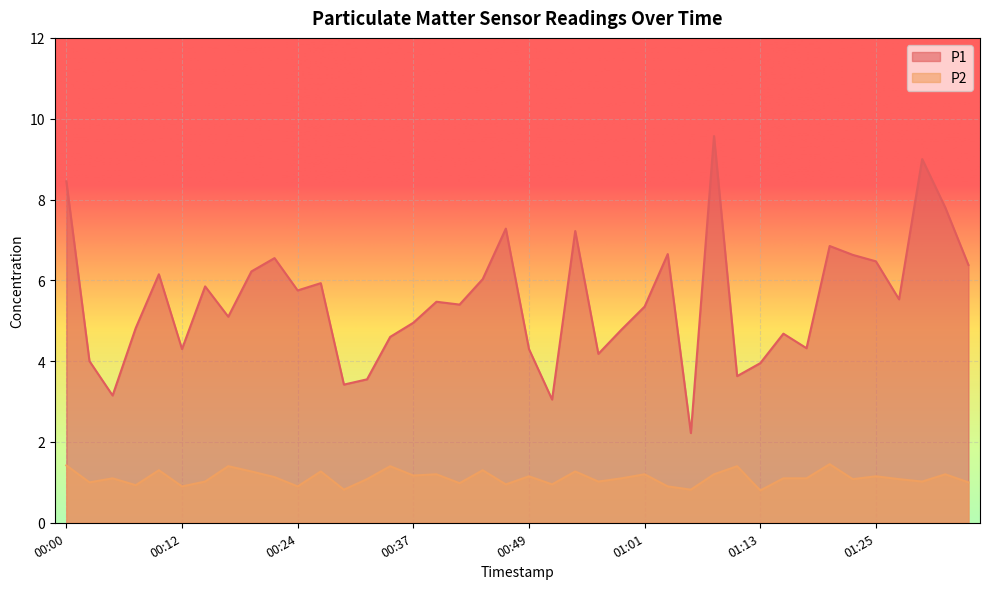

What is the sum of the P1 values at 01:08 and 01:25?

16.0